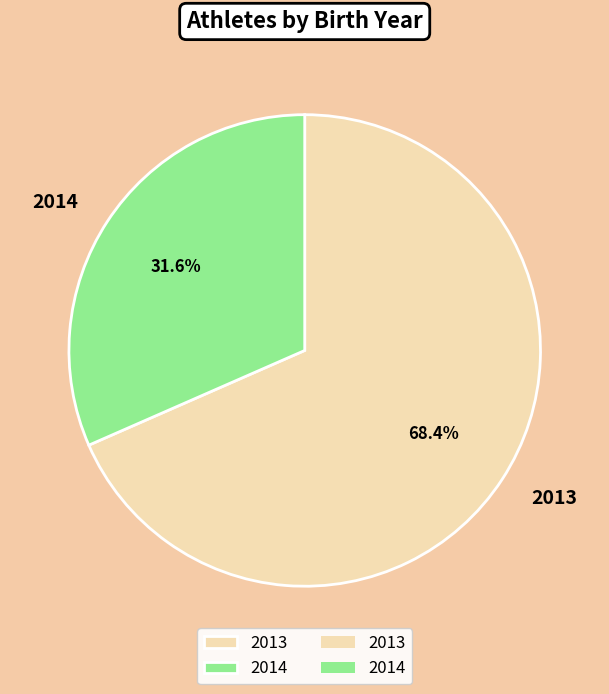

Which has a higher value, 2014 or 2013?

2013